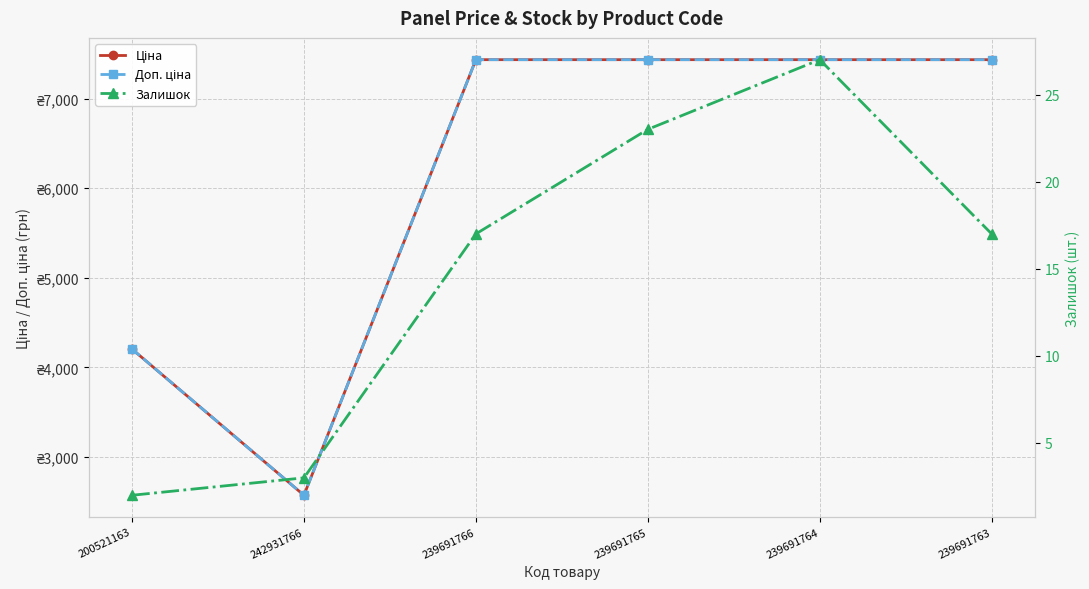

What is the difference between the Доп. ціна values at 239691763 and 200521163?

3231.2